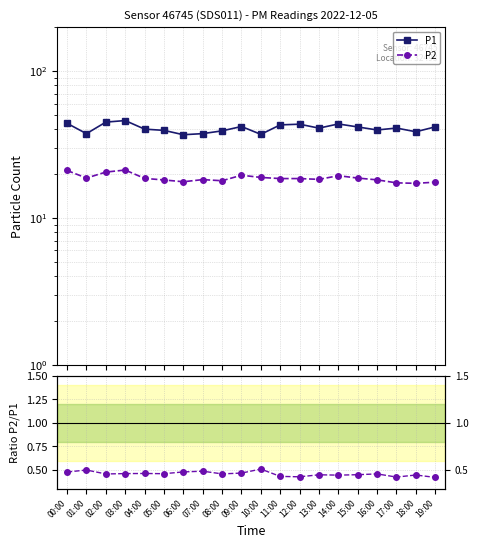

What is the highest value of the P1 series?

45.9